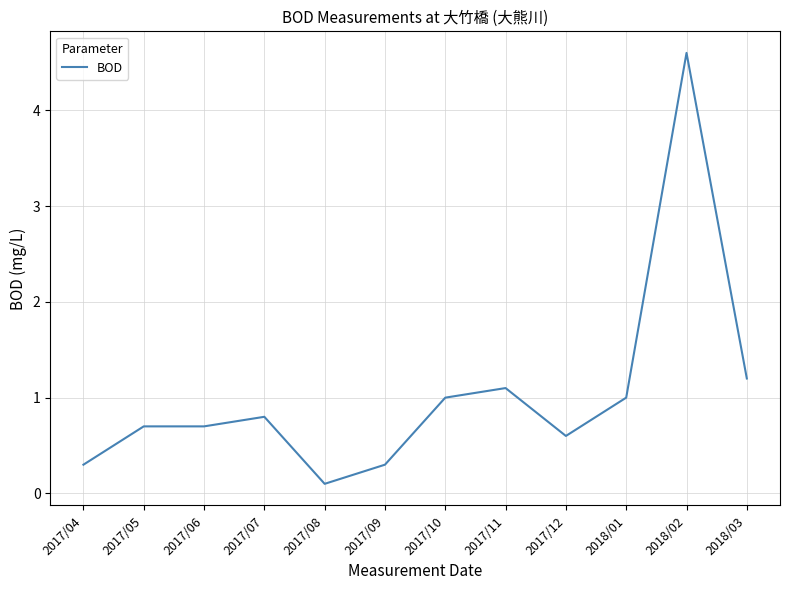

Which label corresponds to the smallest value in the chart?

2017/08